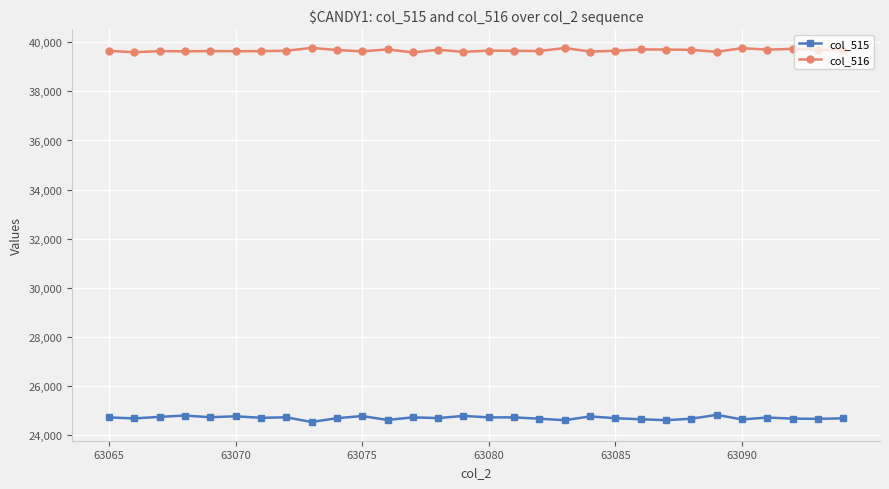

What is the minimum value shown in the chart?

24538